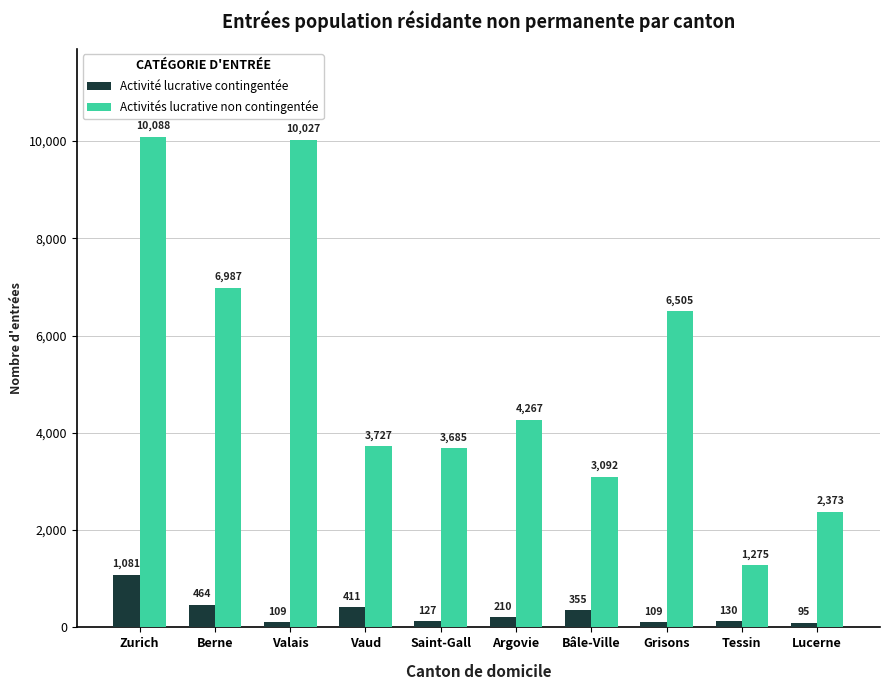

Rank the series by their average value, from lowest to highest.

Activité lucrative contingentée, Activités lucrative non contingentée